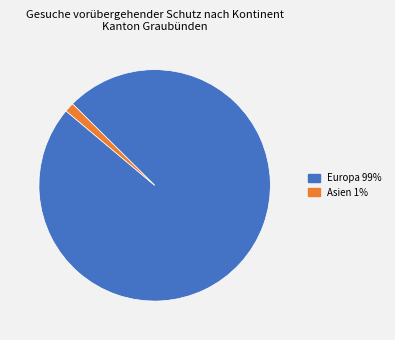

Is there any slice that represents more than half of the pie?

Yes